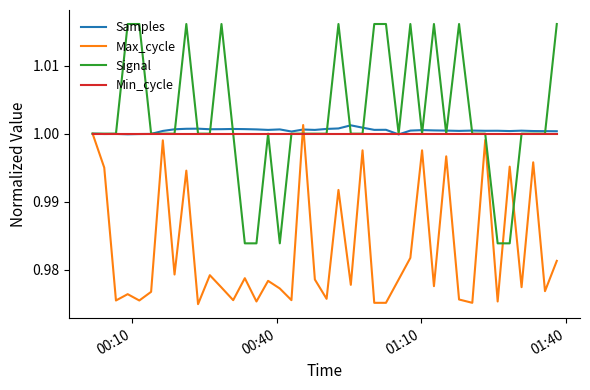

Which series has the largest total across all categories?

Signal